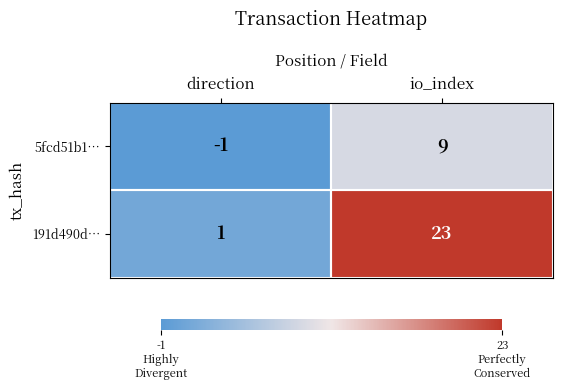

What is the spread (max minus min) of values at direction?

2